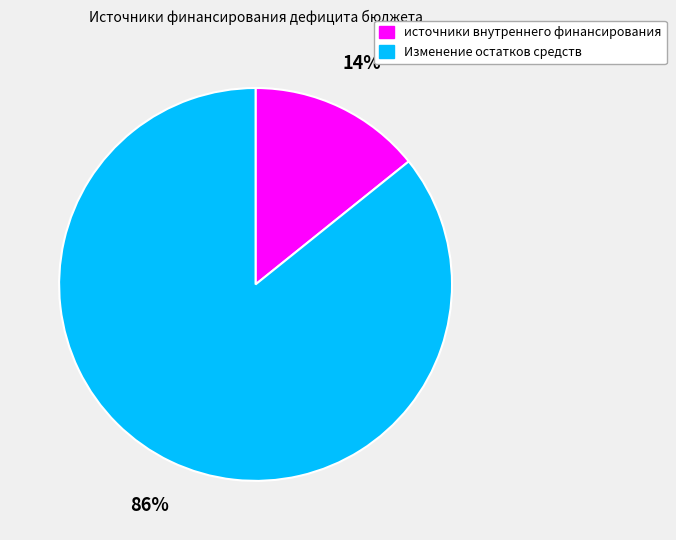

Rank the categories by value from lowest to highest.

источники внутреннего финансирования, Изменение остатков средств